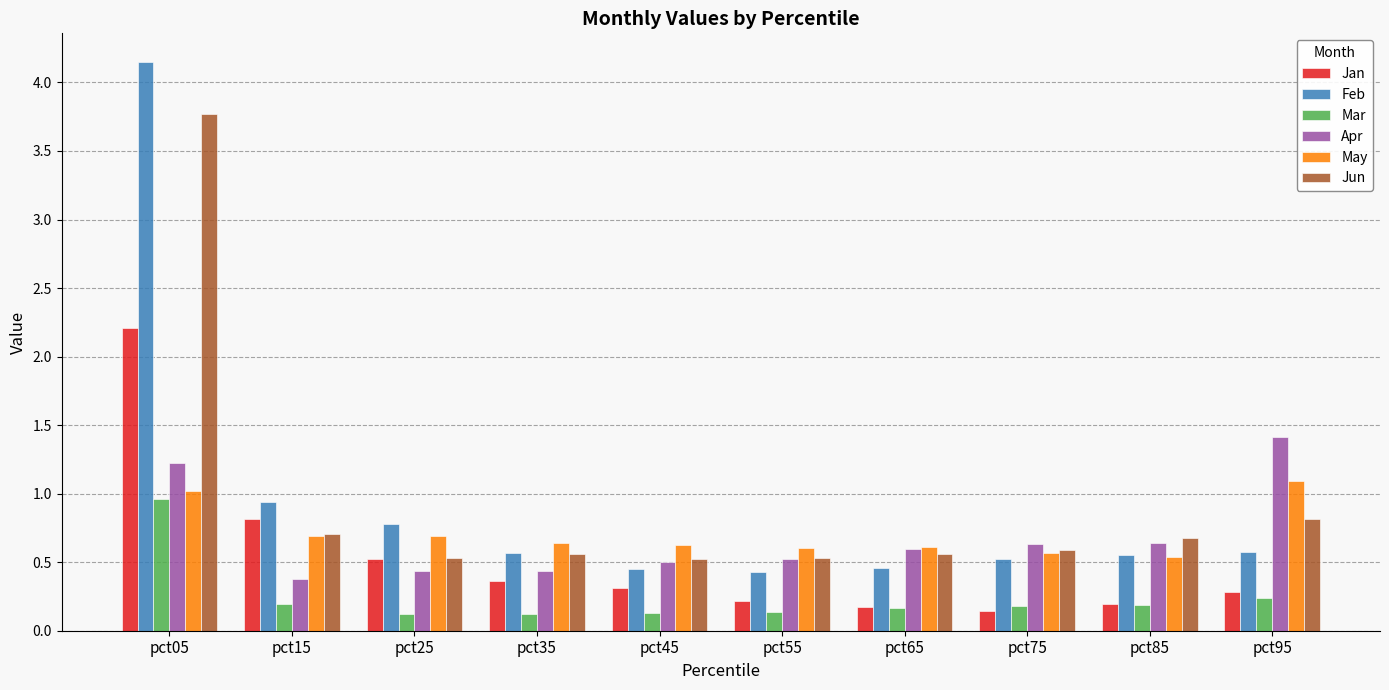

What is the spread (max minus min) of values at pct45?

0.5